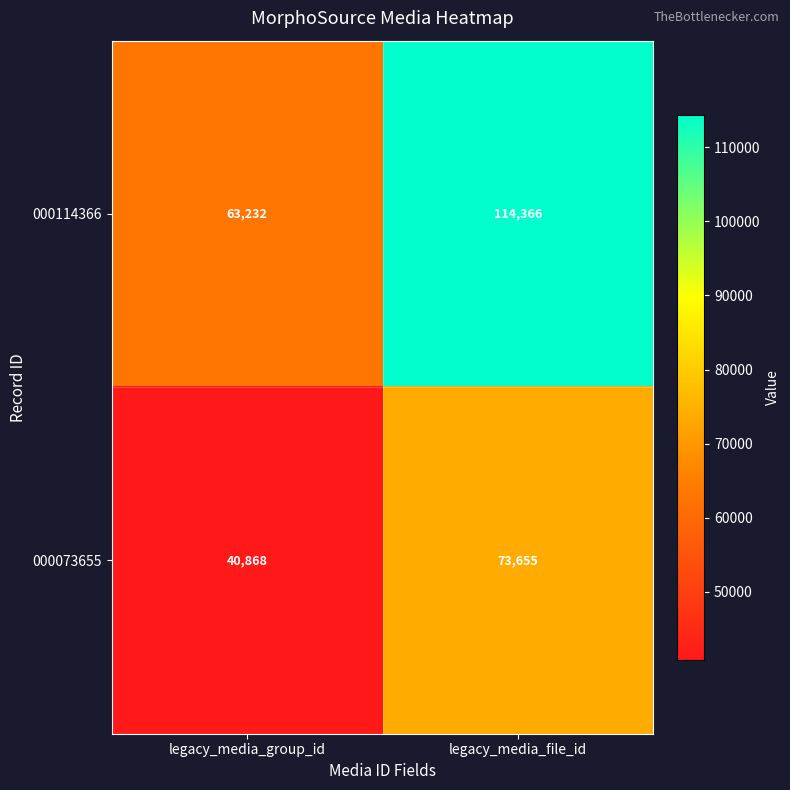

What is the difference between the highest and lowest values at legacy_media_file_id?

40711